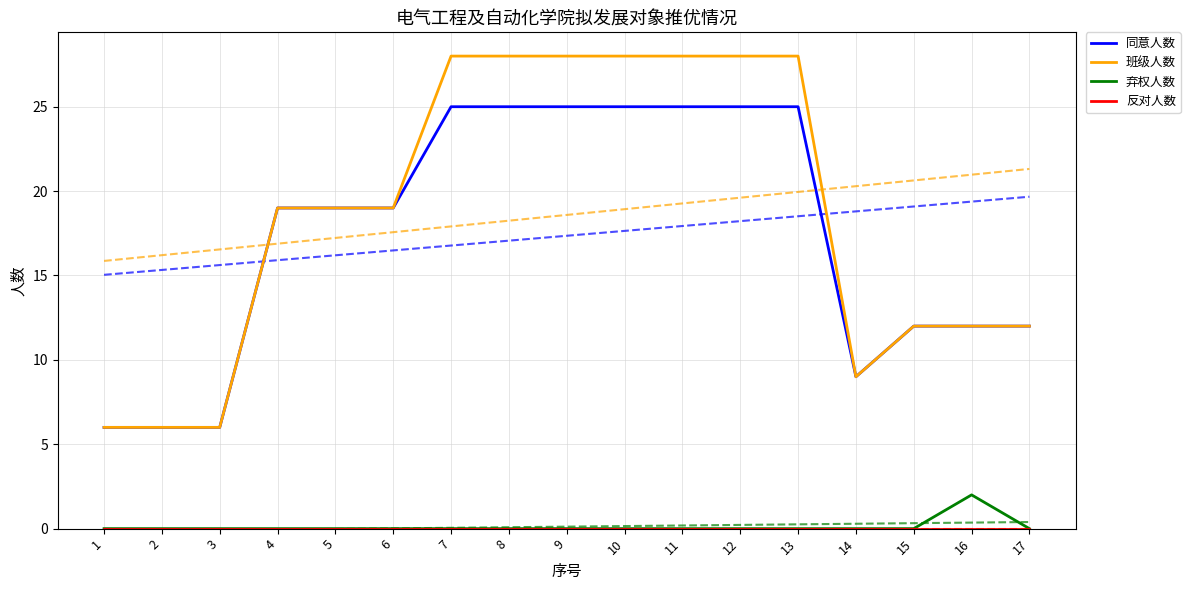

Between 5 and 12, which is larger?

12